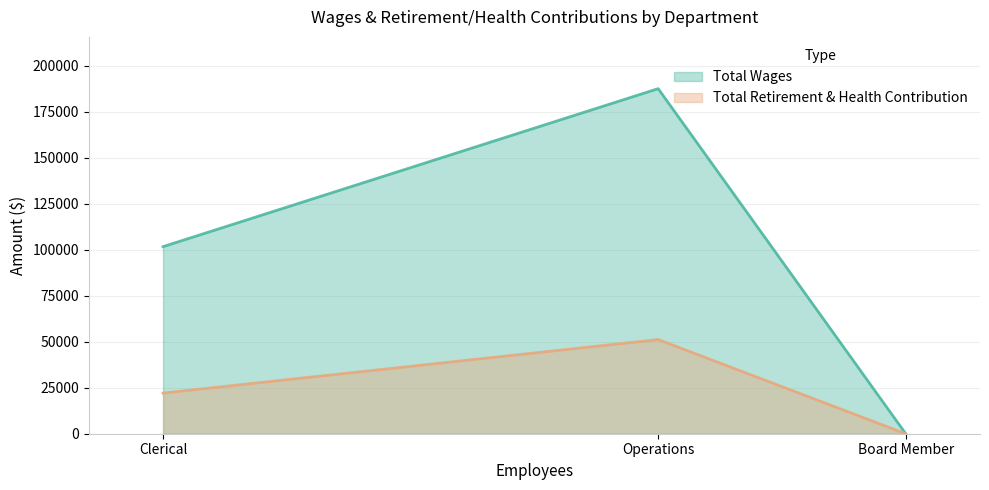

Where is Total Wages nearest to the value 93749?

Clerical